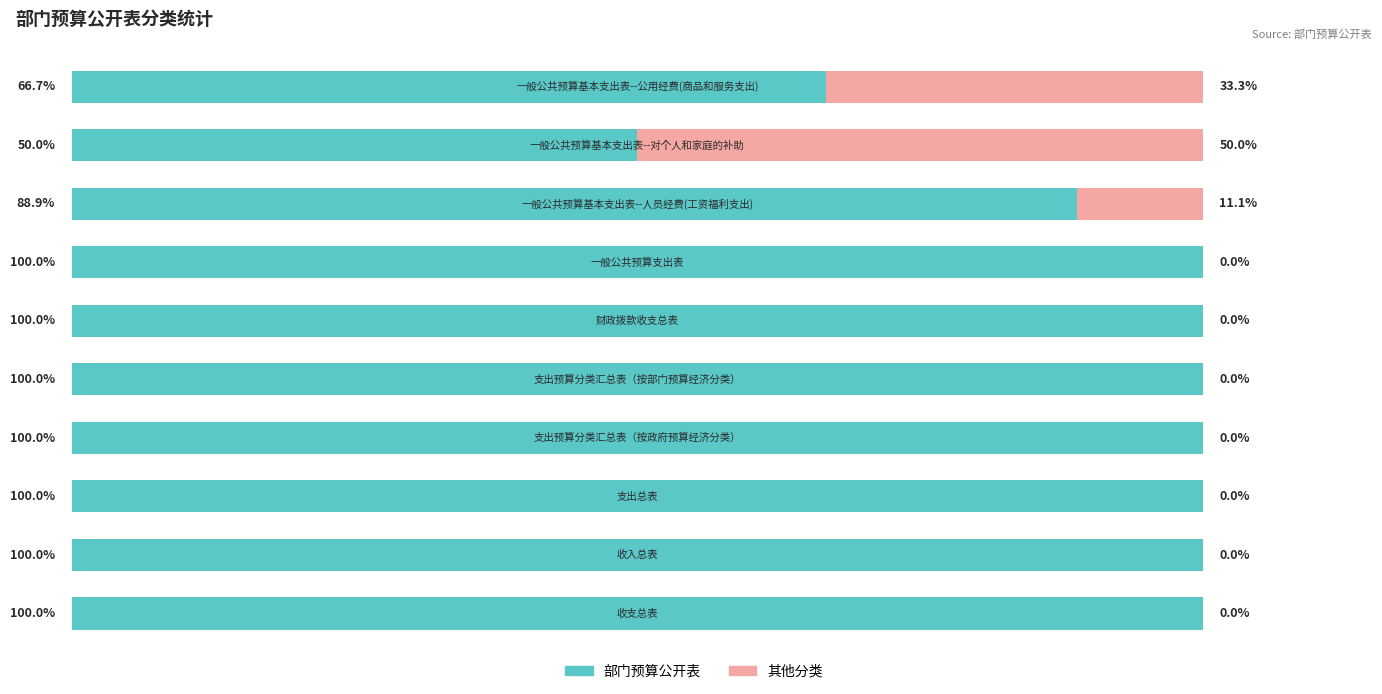

Reading left to right, extract all data points from this chart.

部门预算公开表: 100.0	100.0	100.0	100.0	100.0	100.0	100.0	88.9	50.0	66.7
其他分类: 0.0	0.0	0.0	0.0	0.0	0.0	0.0	11.1	50.0	33.3